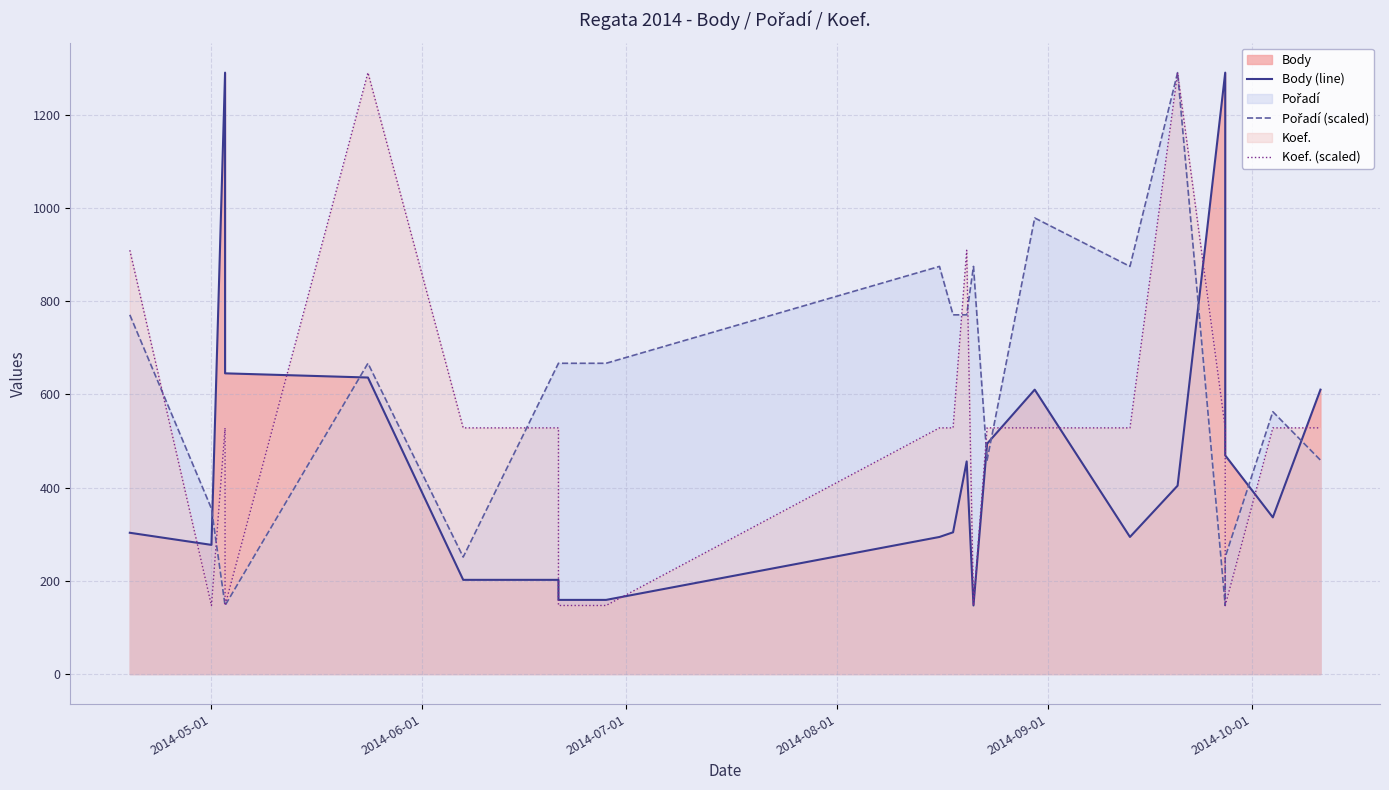

What is the average value of the Pořadí (scaled) series?

602.2